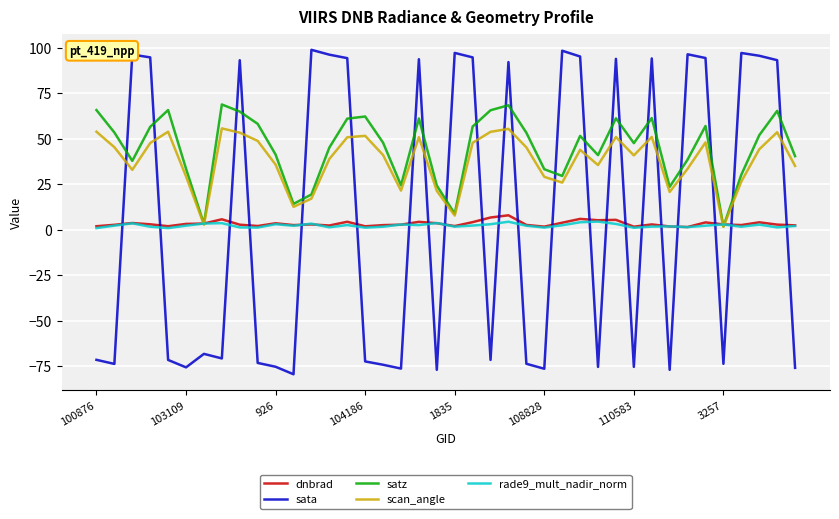

True or false: sata and dnbrad cross at least once.

True